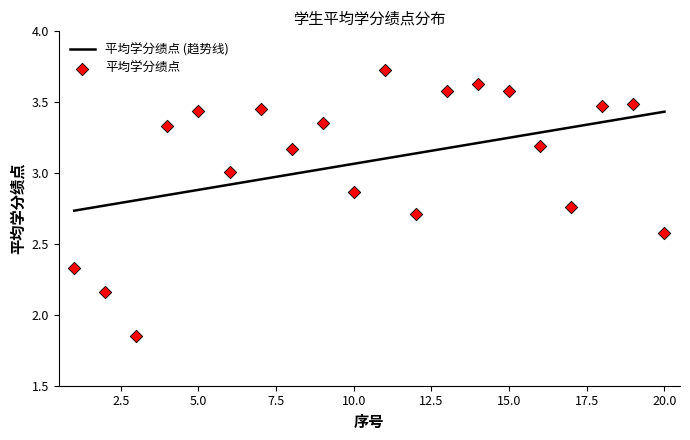

Between 9 and 18, which is larger?

18